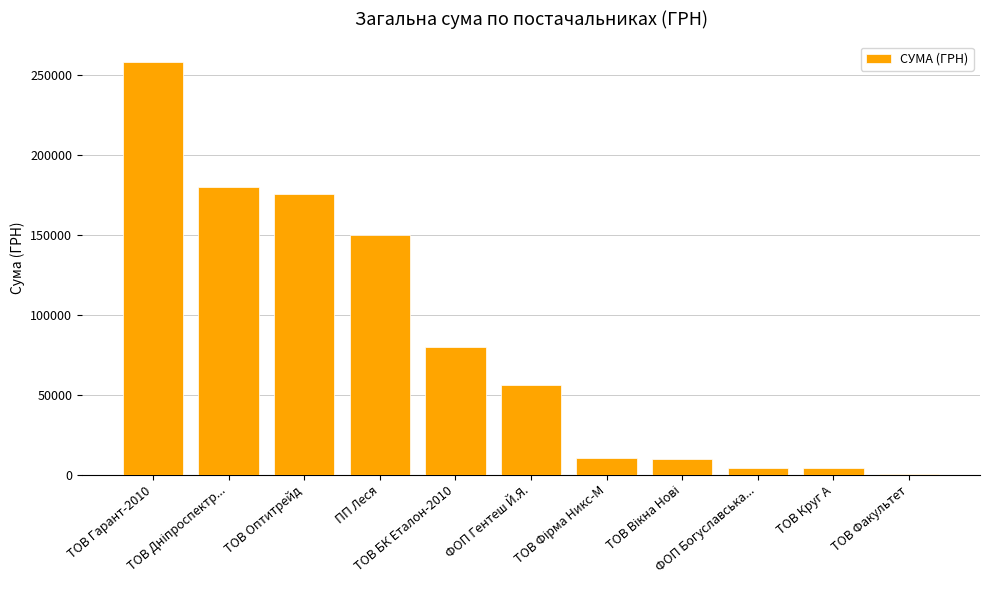

The chart shows a value of 149863.5 at ПП Леся. True or false?

True